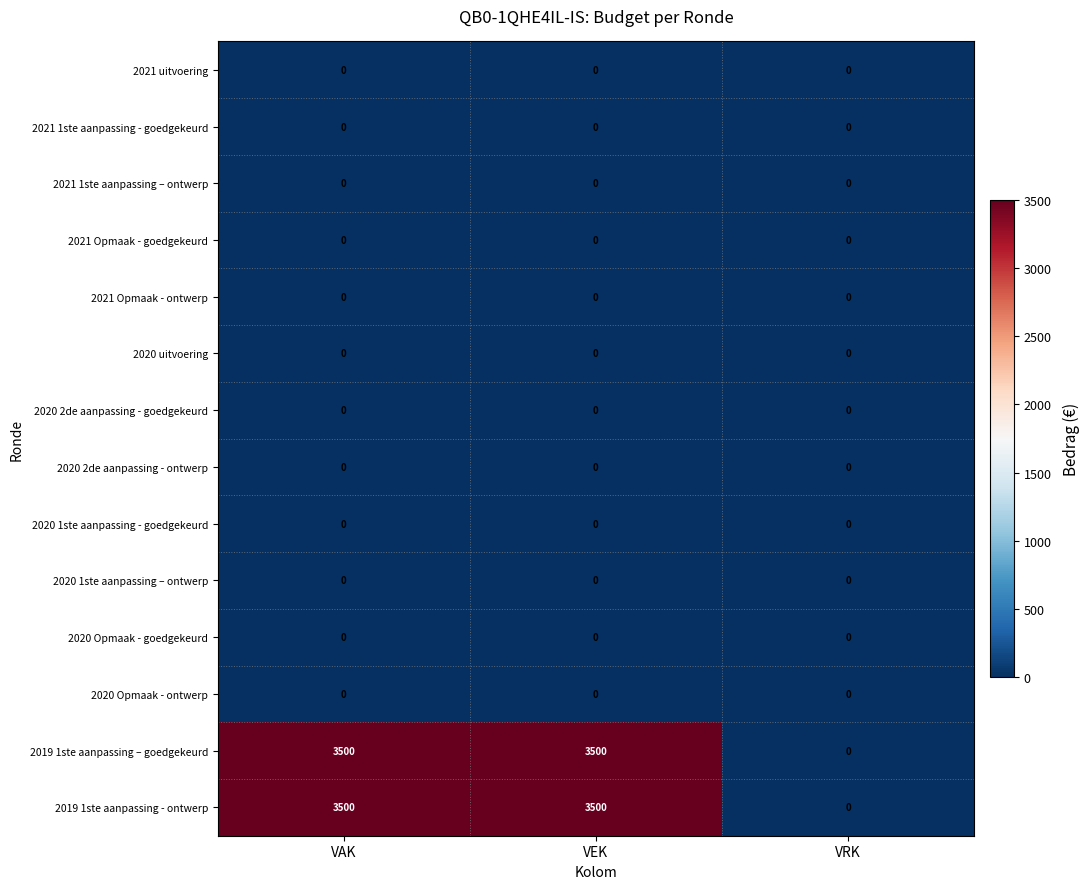

True or false: 2020 uitvoering has a value of 0 at VRK.

True